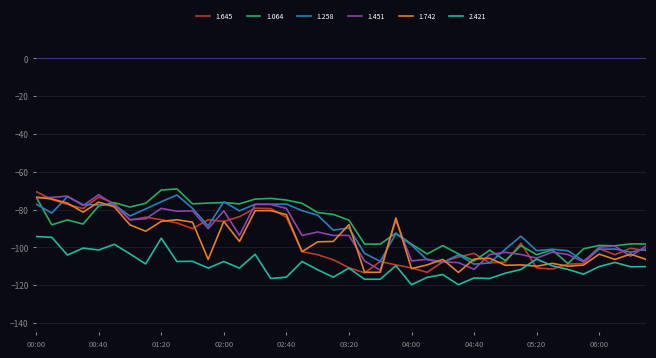

What is the greatest value displayed?

-69.1